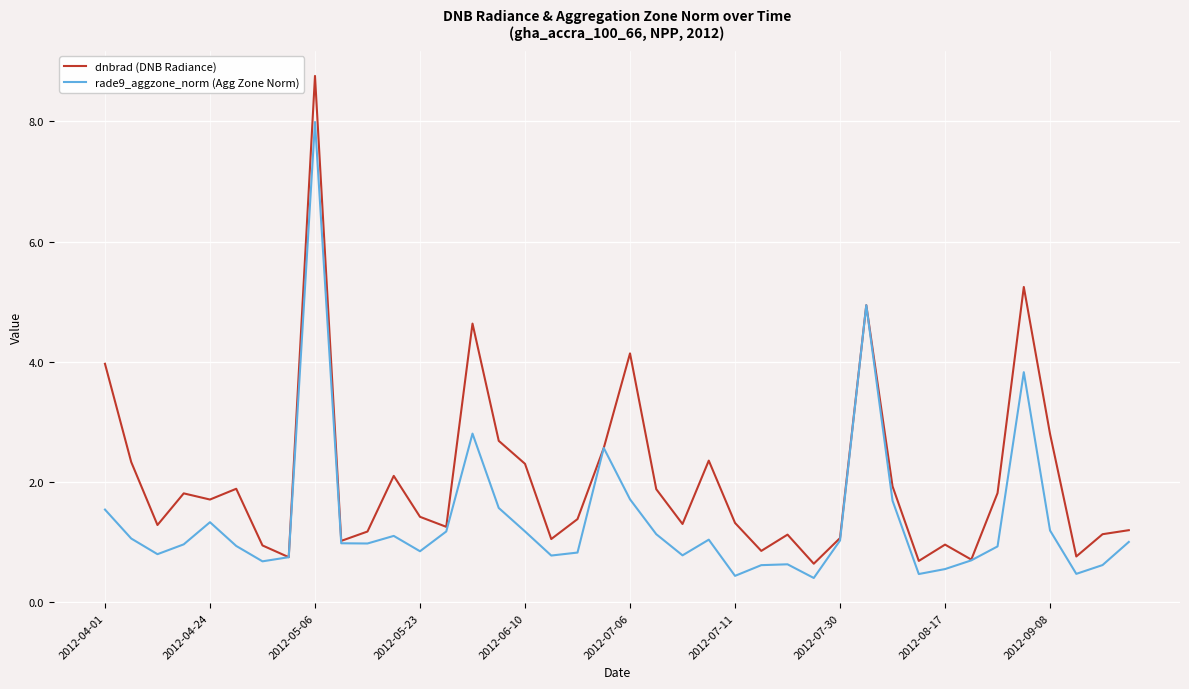

Which series has the largest total across all categories?

dnbrad (DNB Radiance)